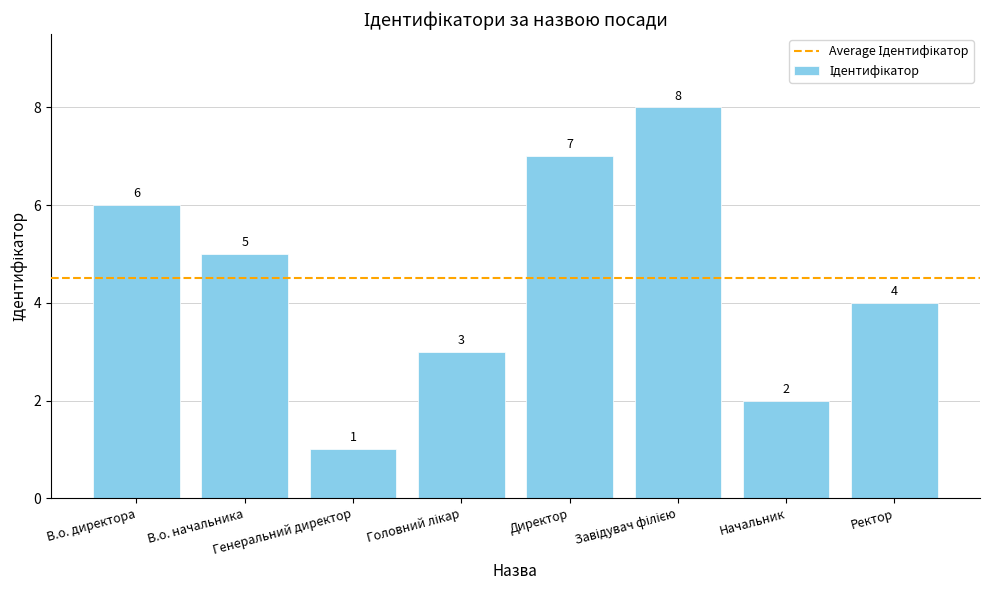

Reading left to right, transcribe all the data shown in this chart.

6	5	1	3	7	8	2	4